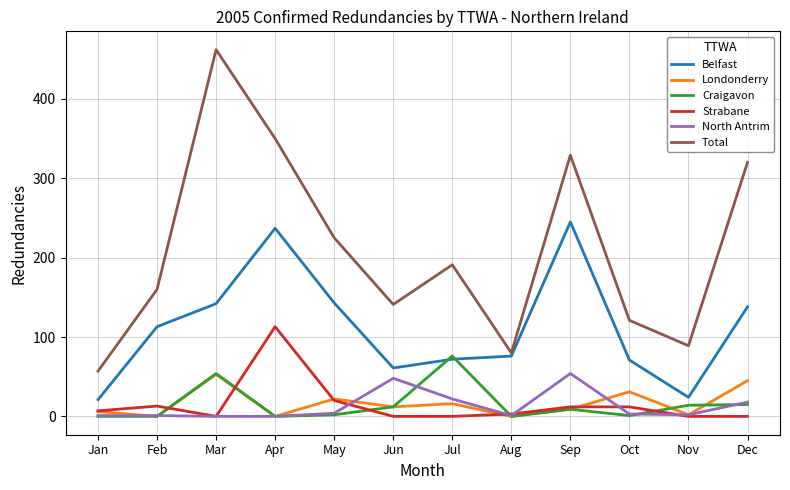

Between Jan and Feb, which series saw the biggest shift?

Total